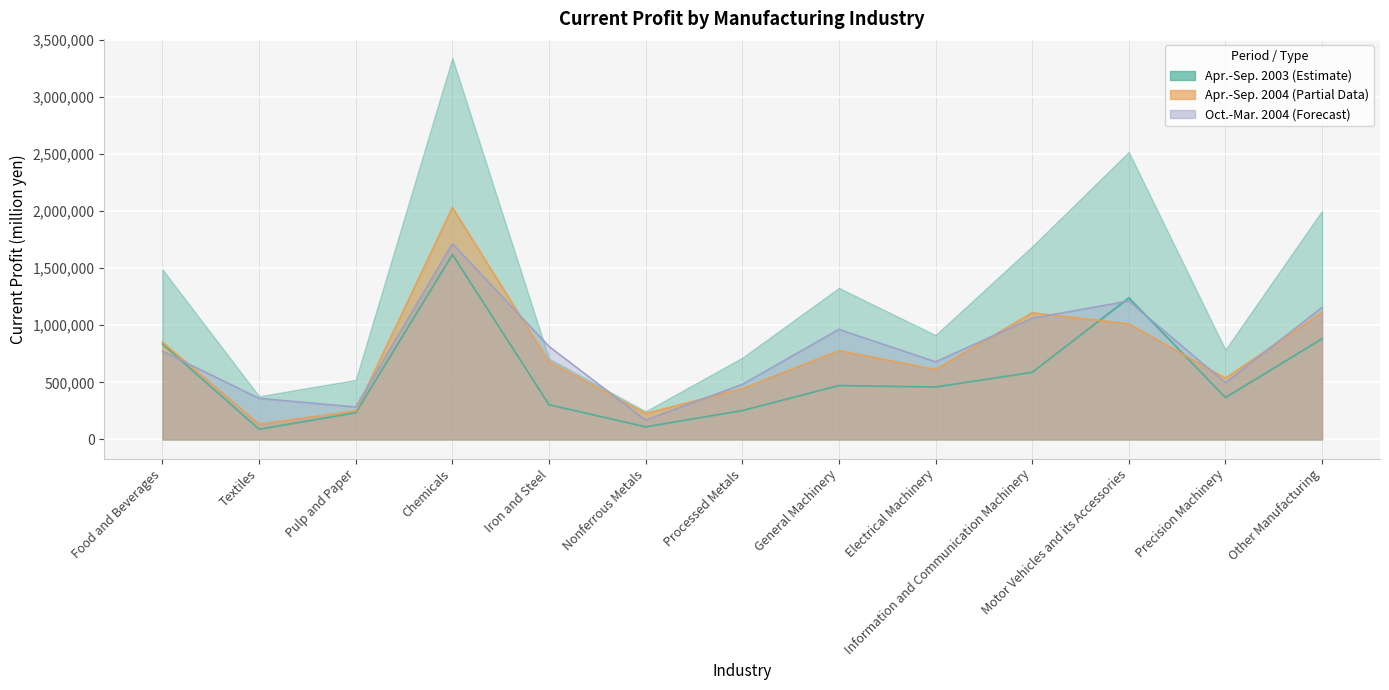

True or false: Apr.-Sep. 2004 has a value of 1109716 at Information and Communication Machinery.

True